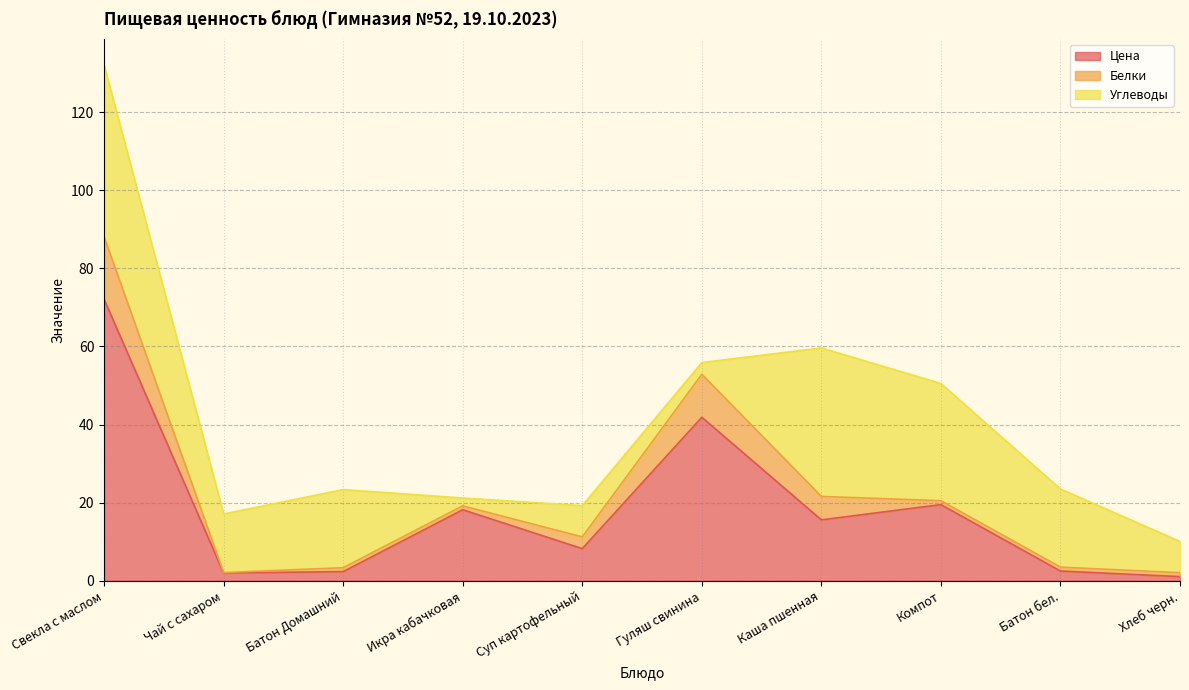

Which series has the widest spread of values?

Цена